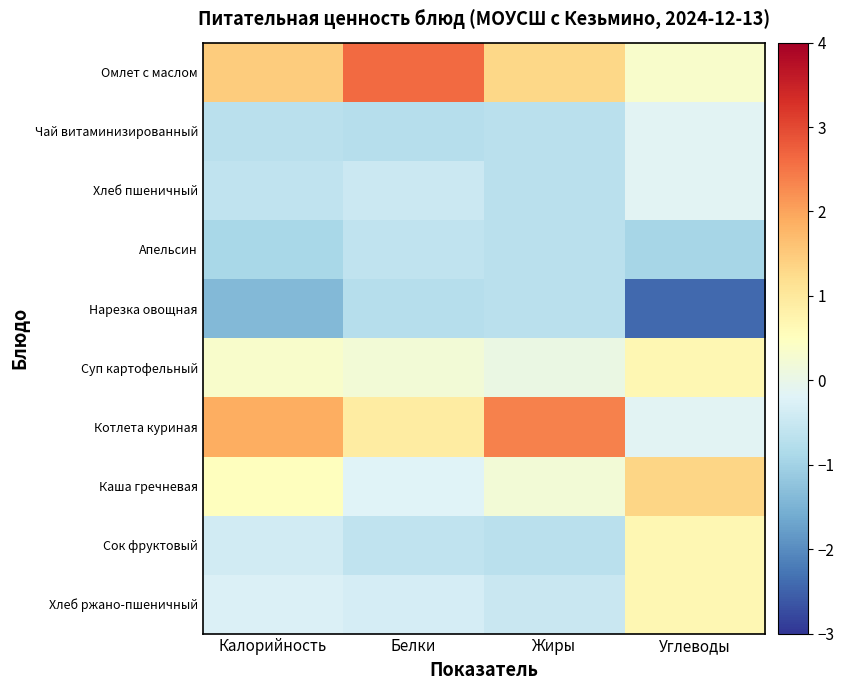

Rank the series by their maximum value, from highest to lowest.

Омлет с маслом, Котлета куриная, Каша гречневая, Суп картофельный, Сок фруктовый, Хлеб ржано-пшеничный, Чай витаминизированный, Хлеб пшеничный, Апельсин, Нарезка овощная